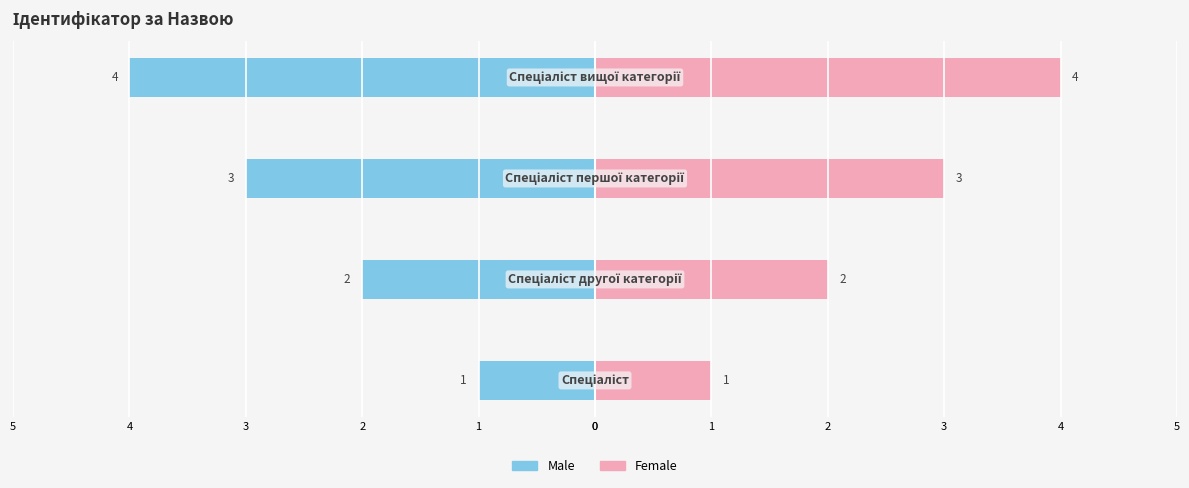

What are all the series names shown in the legend?

Male, Female